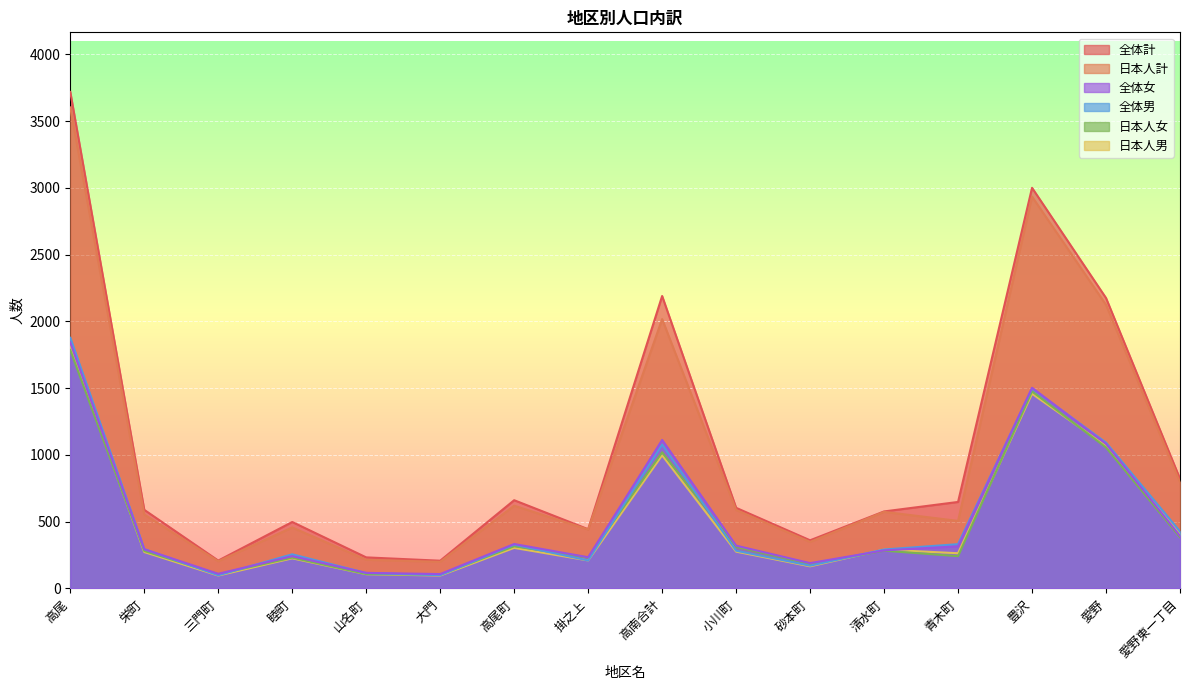

Is it true that 日本人男 equals 378 at 青木町?

False